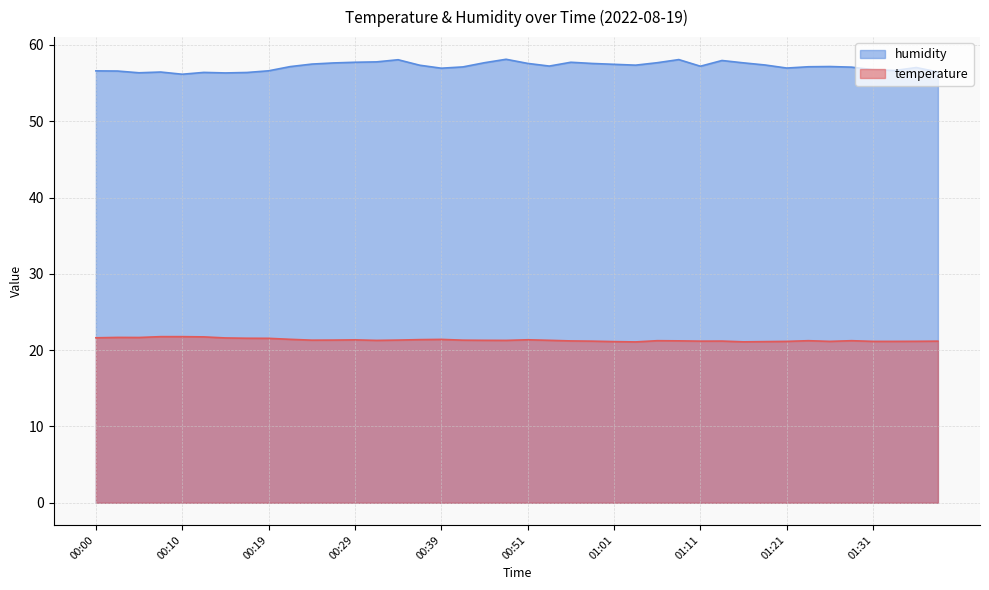

Where is the first local minimum for humidity?

00:05